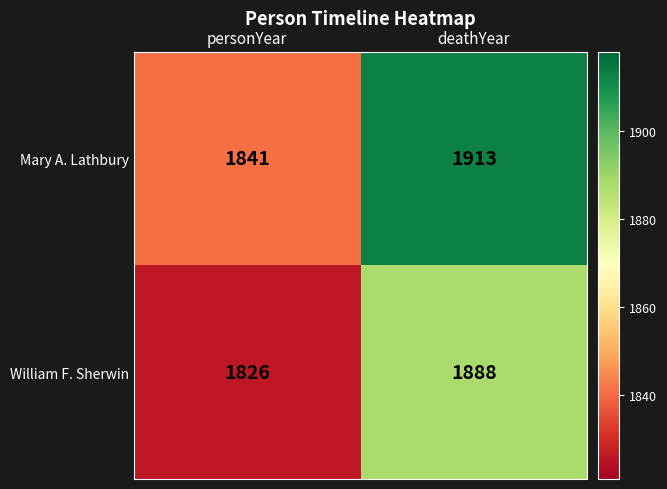

Reading left to right, what are all the values shown in this chart?

Mary A. Lathbury: personYear=1841	deathYear=1913
William F. Sherwin: personYear=1826	deathYear=1888